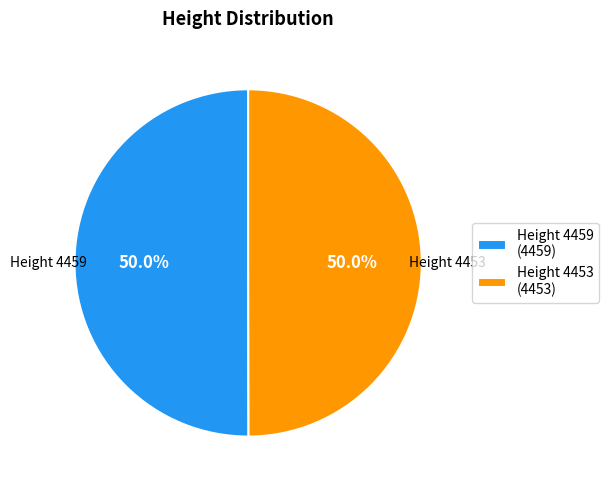

How many slices are in this pie chart?

2